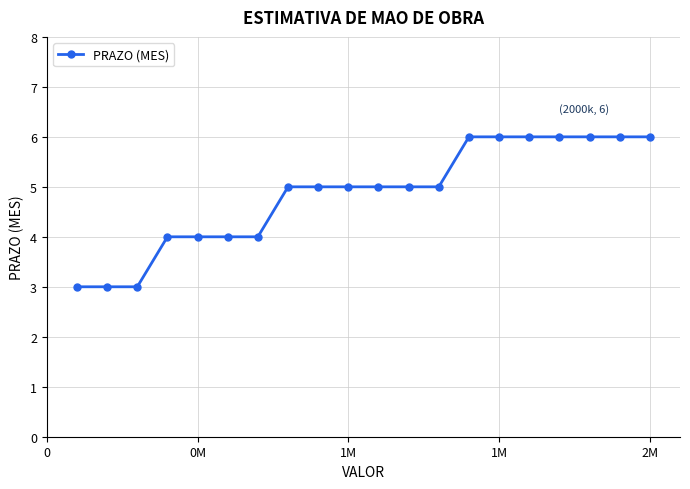

How many values are between 4 and 6?

17